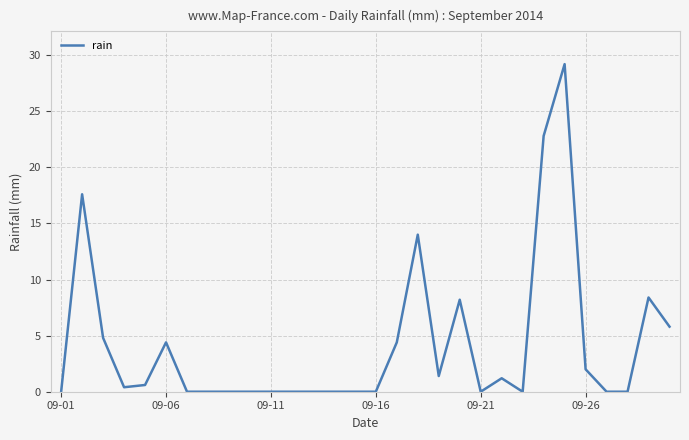

What is the maximum value shown in the chart?

29.2